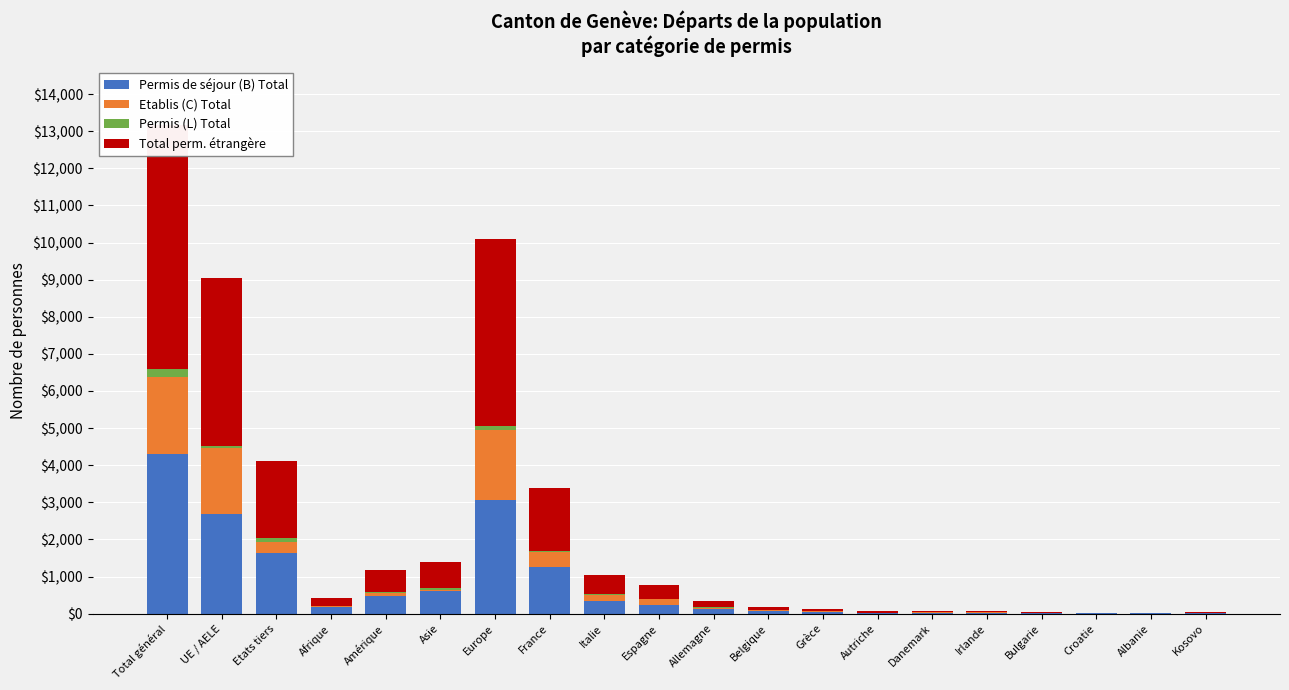

Reading right to left, list all the values displayed in this chart.

Permis de séjour (B) Total: 7	6	7	19	24	21	17	44	63	123	224	340	1245	3053	598	462	179	1638	2677	4315
Etablis (C) Total: 8	0	5	0	9	11	11	17	27	38	160	174	411	1907	37	96	23	286	1780	2066
Permis (L) Total: 0	0	0	1	1	0	1	5	2	5	6	12	33	94	55	34	14	126	72	198
Total perm. étrangère: 15	6	12	20	34	32	29	66	92	166	390	526	1689	5054	690	592	216	2050	4529	6579